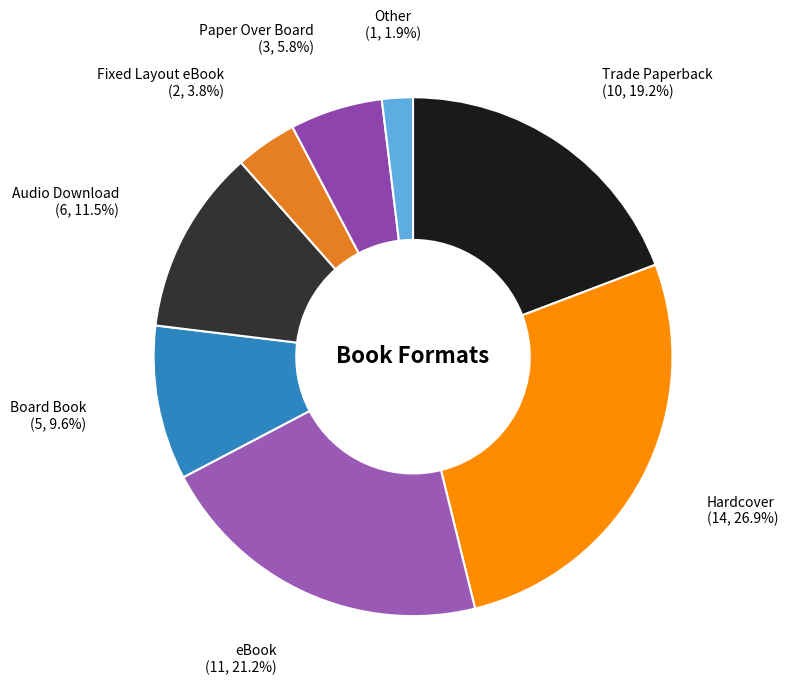

To the nearest percent, what is the average slice percentage?

12%